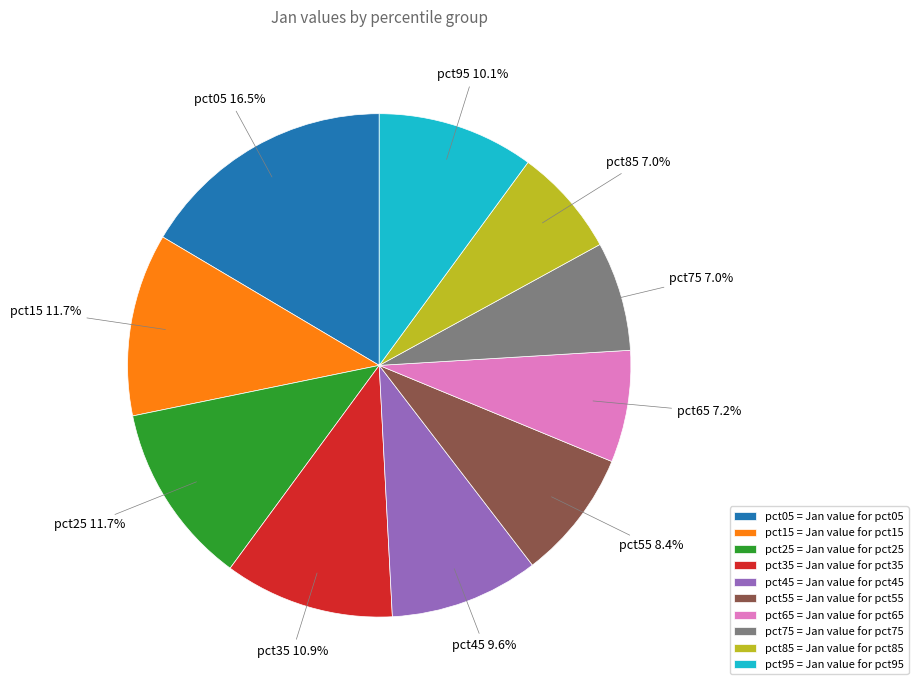

Between pct05 and pct35, which is larger?

pct05